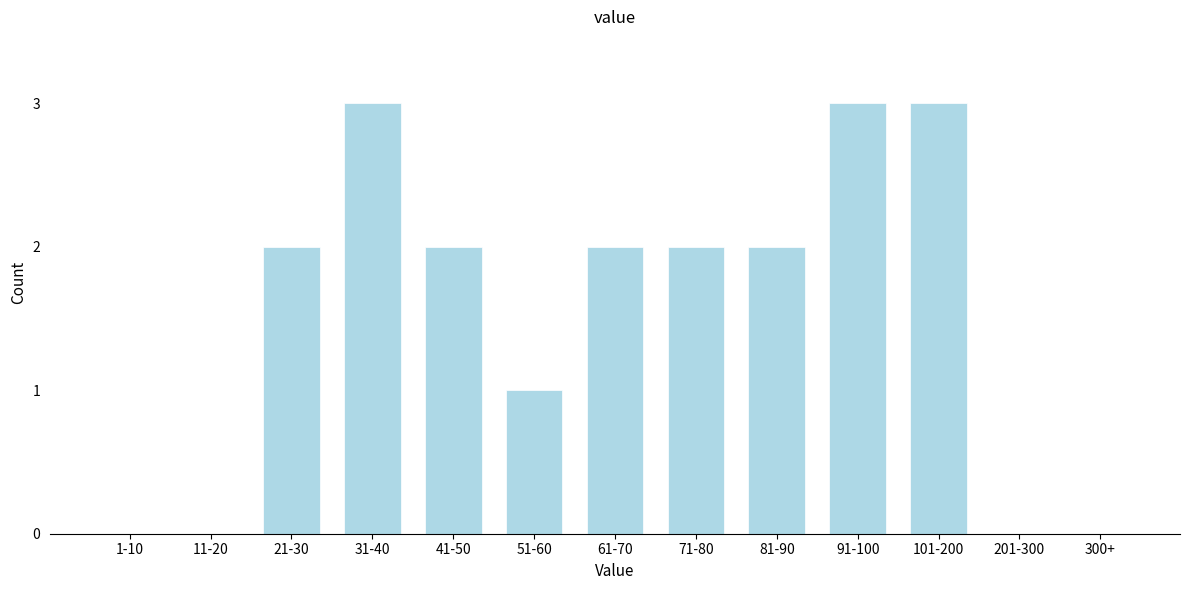

Reading left to right, what are all the values shown in this chart?

1-10=0	11-20=0	21-30=2	31-40=3	41-50=2	51-60=1	61-70=2	71-80=2	81-90=2	91-100=3	101-200=3	201-300=0	300+=0